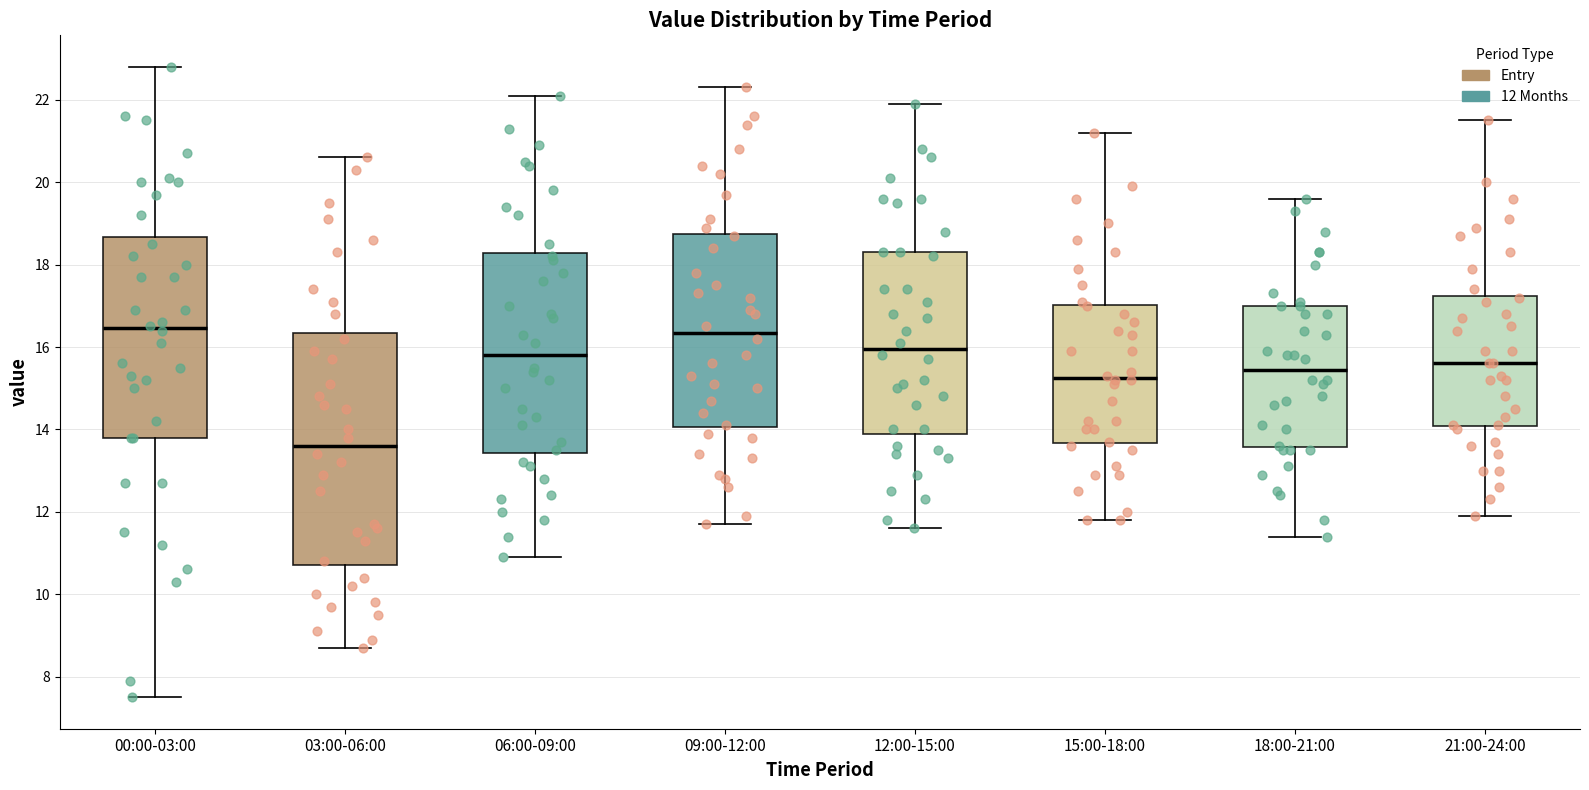

Where does the upper whisker of the box for 00:00-03:00 end on the y-axis? The values are not printed on the chart, so give them approximately, as read against the axis.

22.8